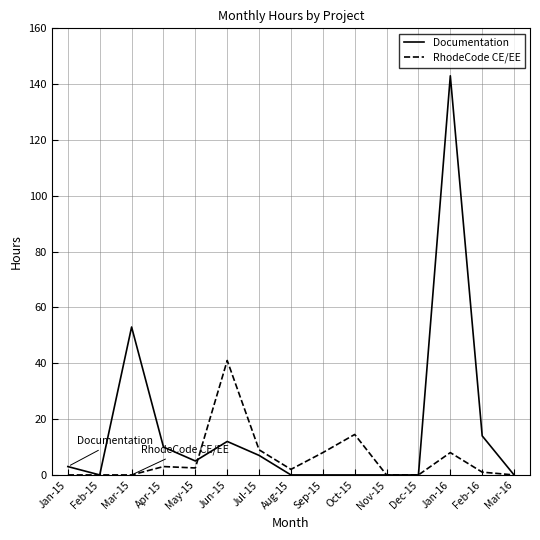

Which series has the largest range (max minus min)?

Documentation